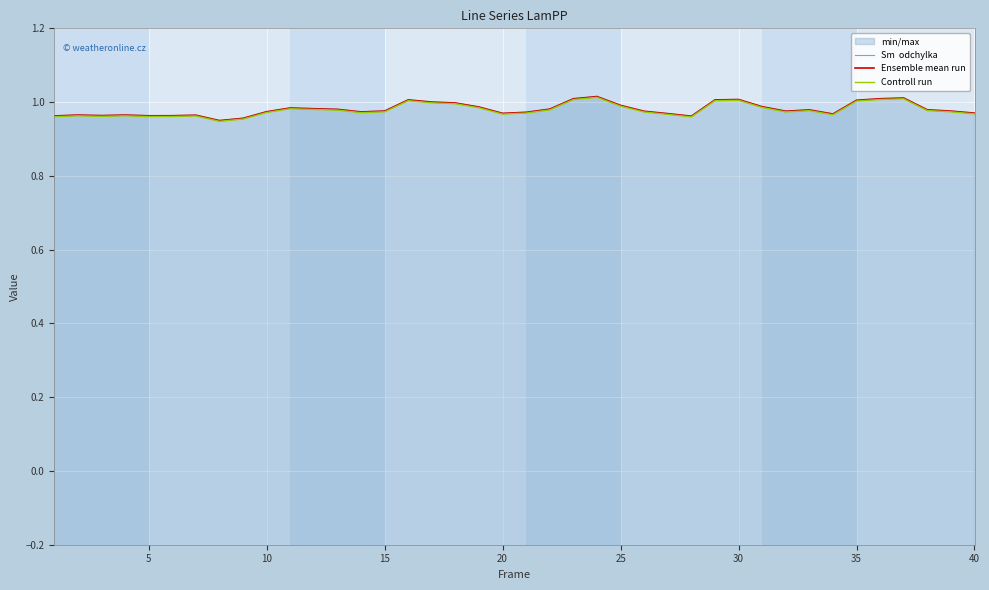

What is the greatest value displayed?

1.0